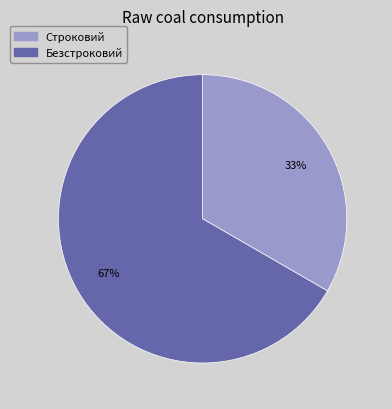

To the nearest percent, what is the average slice percentage?

50%